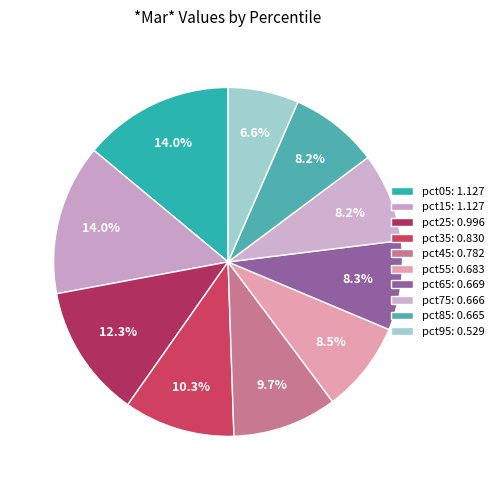

Combined, what portion of the pie is pct95 and pct15?

20.5%